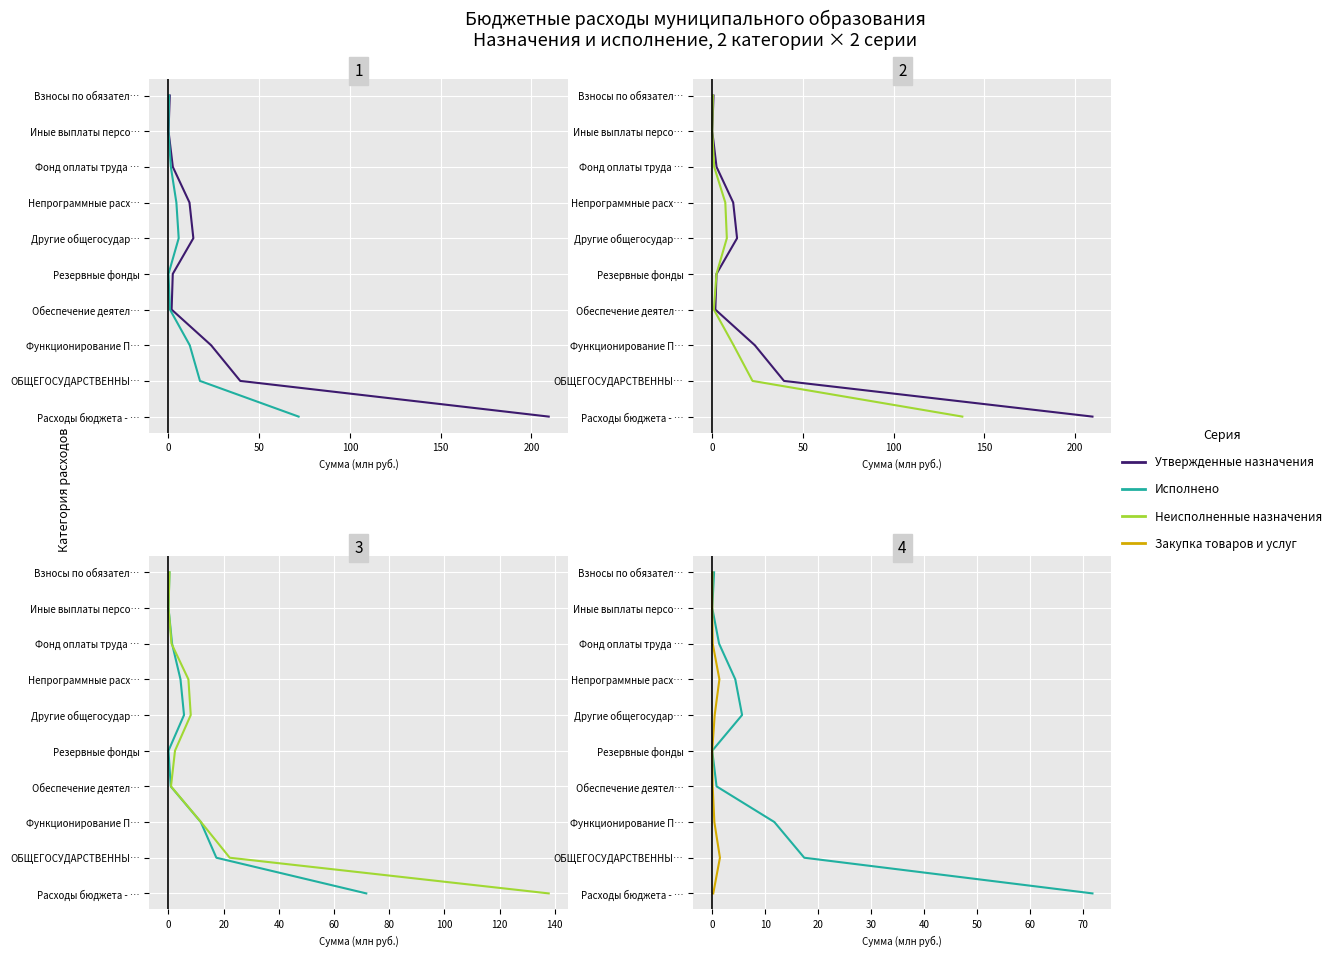

True or false: Исполнено and Утвержденные назначения intersect in this chart.

False